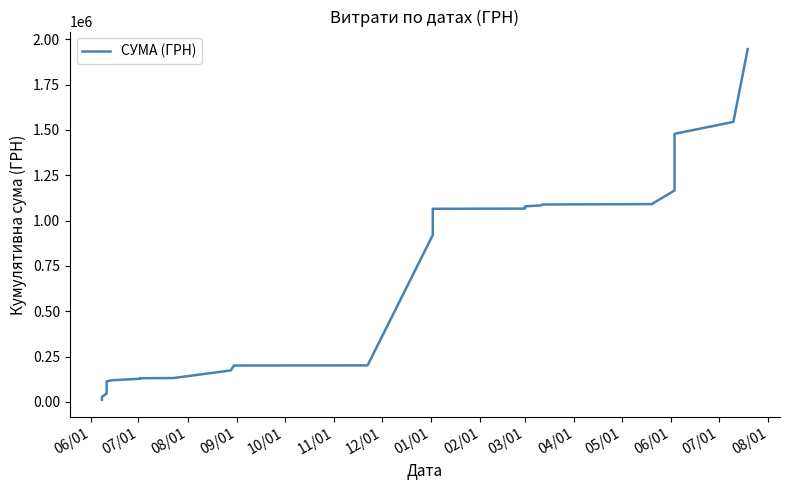

What is the smallest value displayed?

11294.0